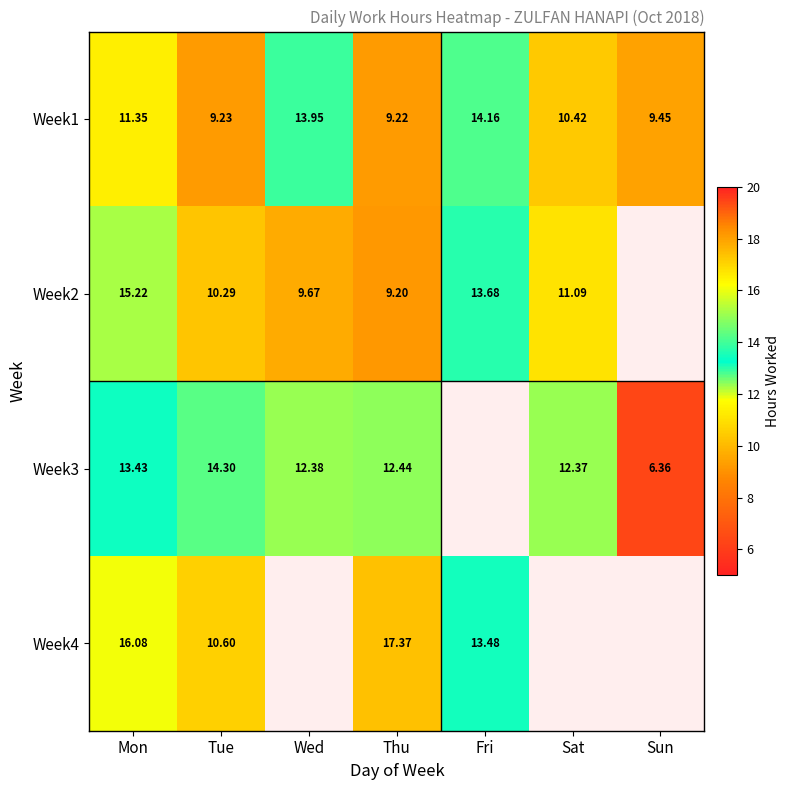

What is the minimum value for Week1?

9.2